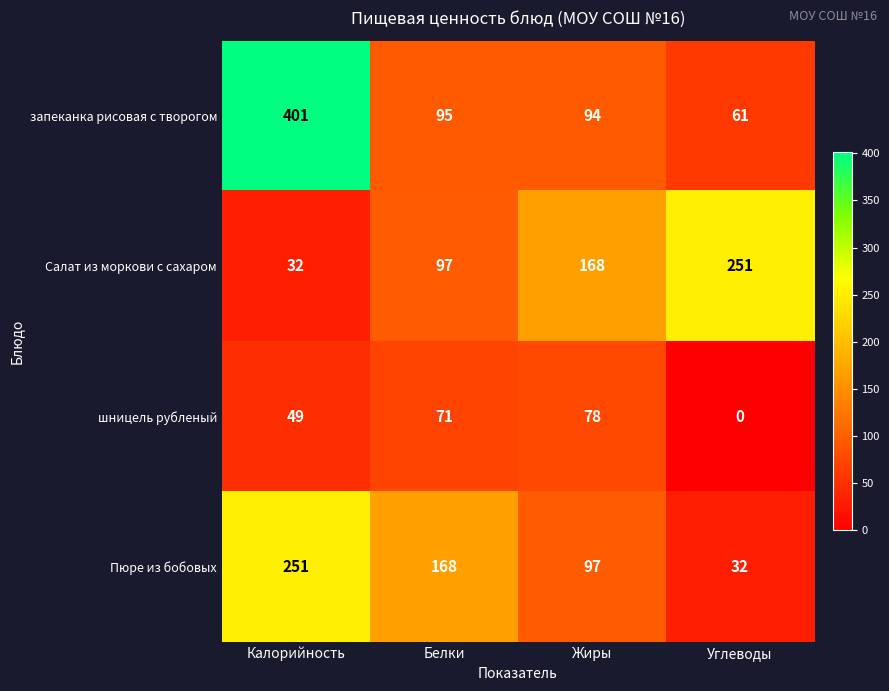

Reading left to right, what are all the values shown in this chart?

запеканка рисовая с творогом: 401	95	94	61
Салат из моркови с сахаром: 32	97	168	251
шницель рубленый: 49	71	78	0
Пюре из бобовых: 251	168	97	32